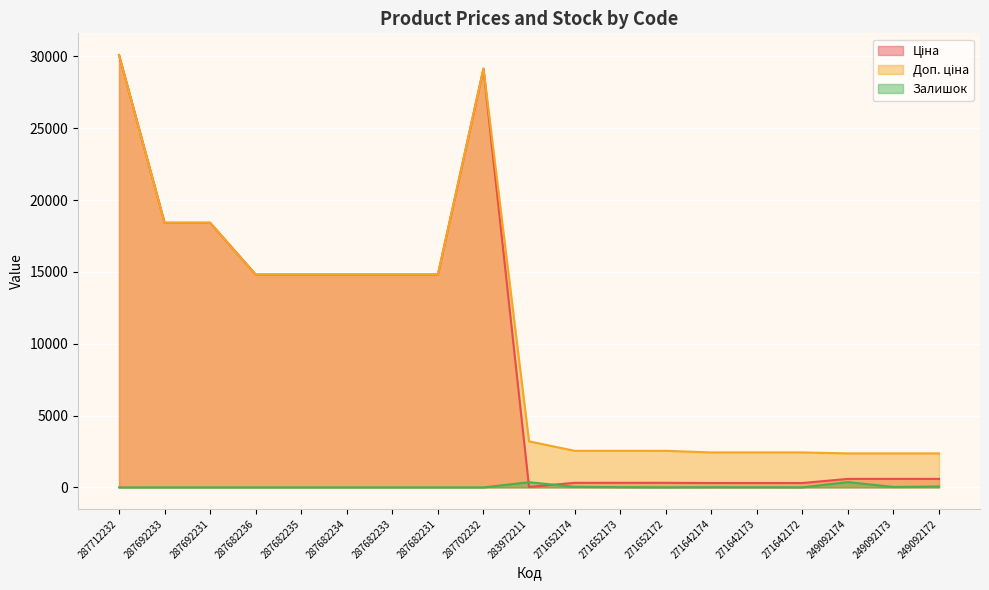

What is the difference between the second highest and second lowest values in the Доп. ціна series?

26785.8